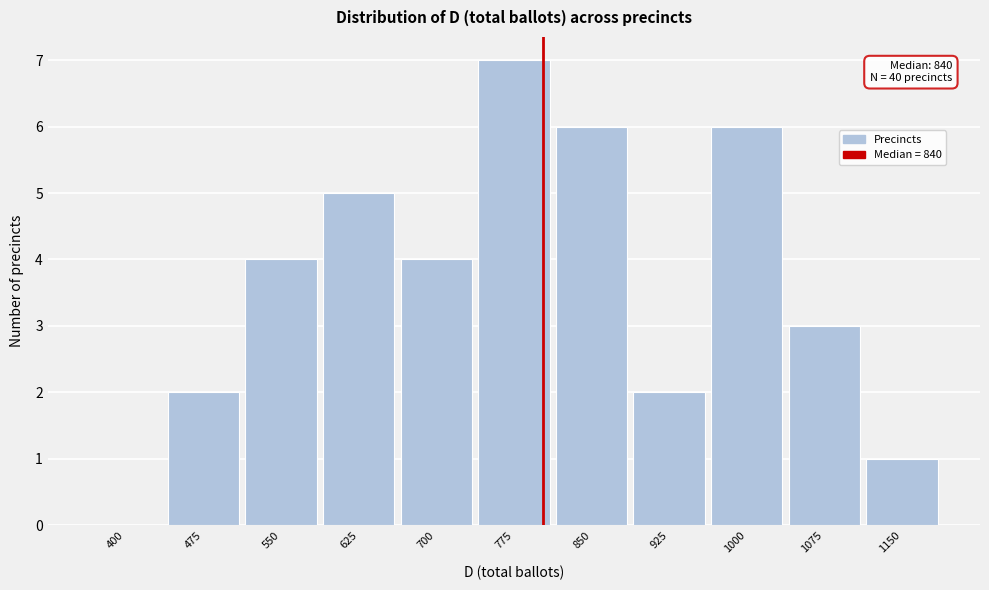

Reading right to left, extract all data points from this chart.

1150=1	1075=3	1000=6	925=2	850=6	775=7	700=4	625=5	550=4	475=2	400=0